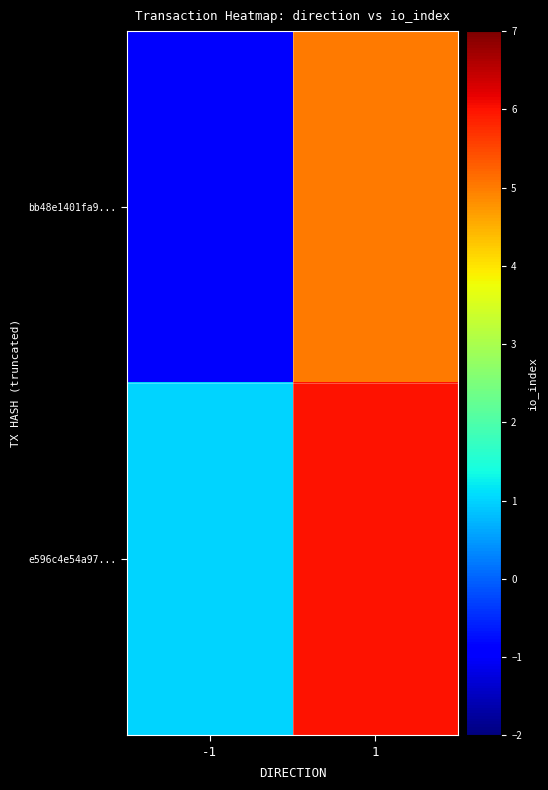

Rank the series by their average value, from lowest to highest.

bb48e1401fa9..., e596c4e54a97...